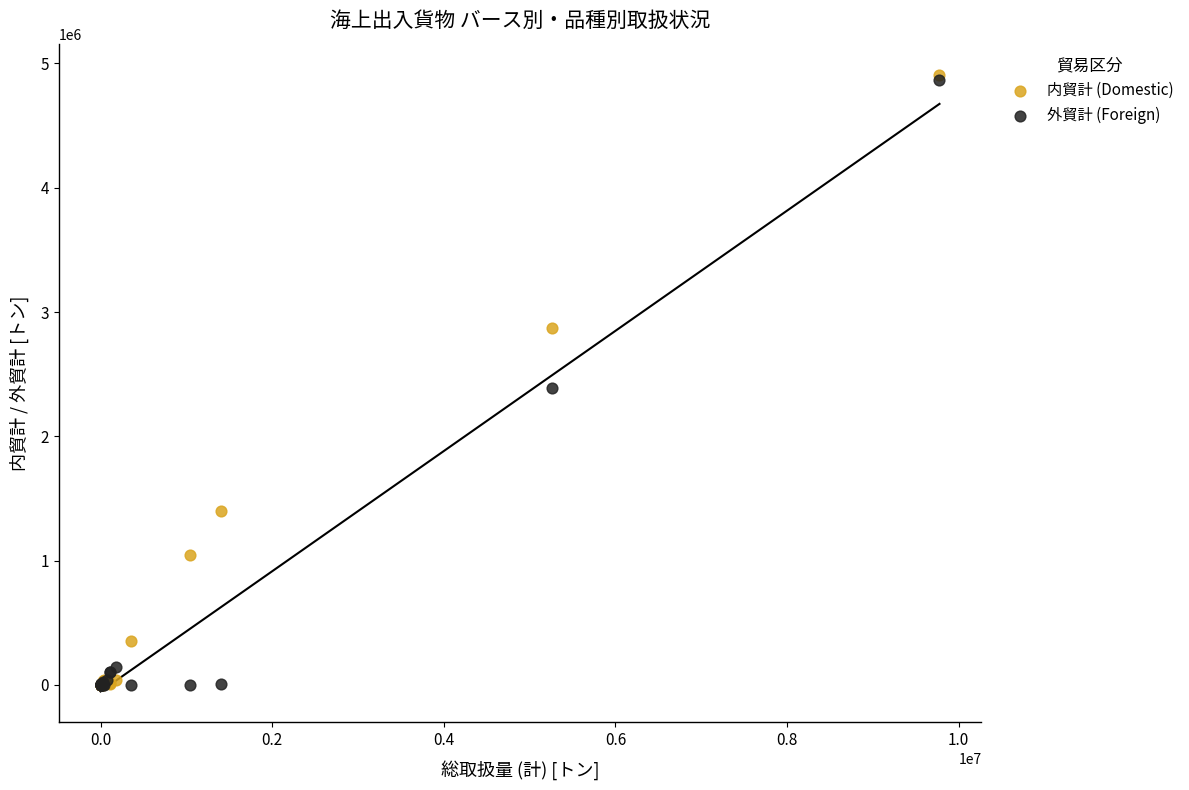

Across all series, what Y value is closest to 2455582?

2389134